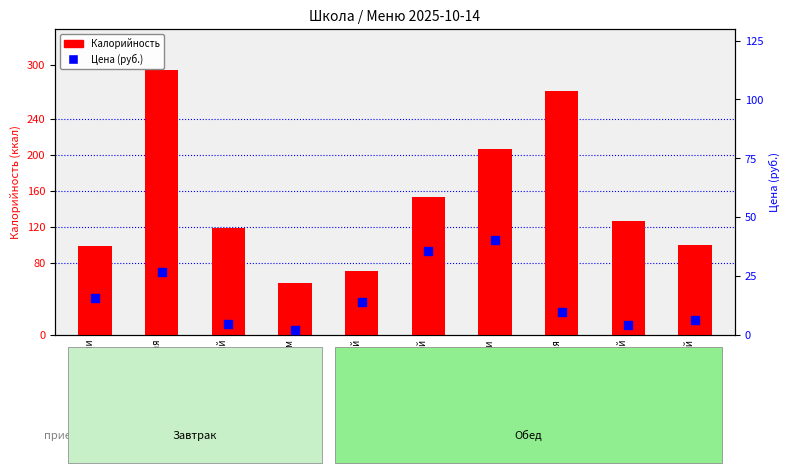

At how many categories does at least one series exceed 240?

2